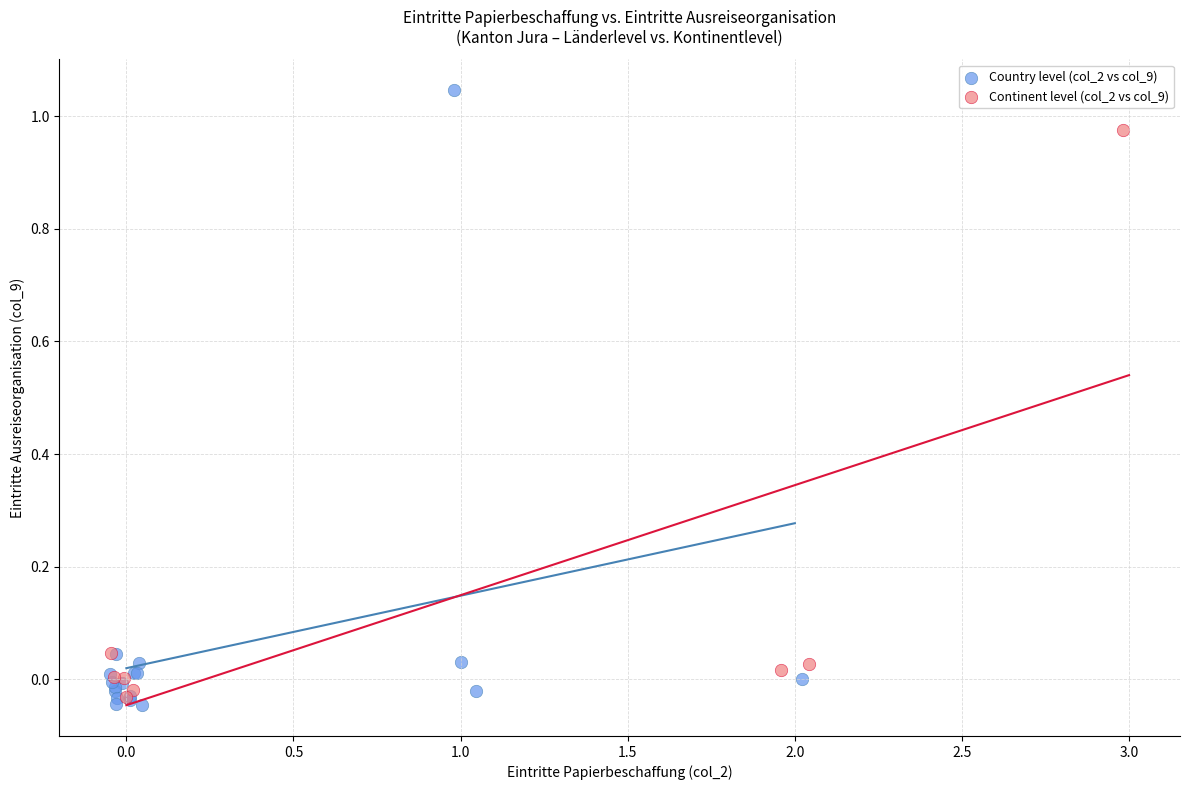

Which series reaches the maximum Y coordinate?

Country level (col_2 vs col_9)